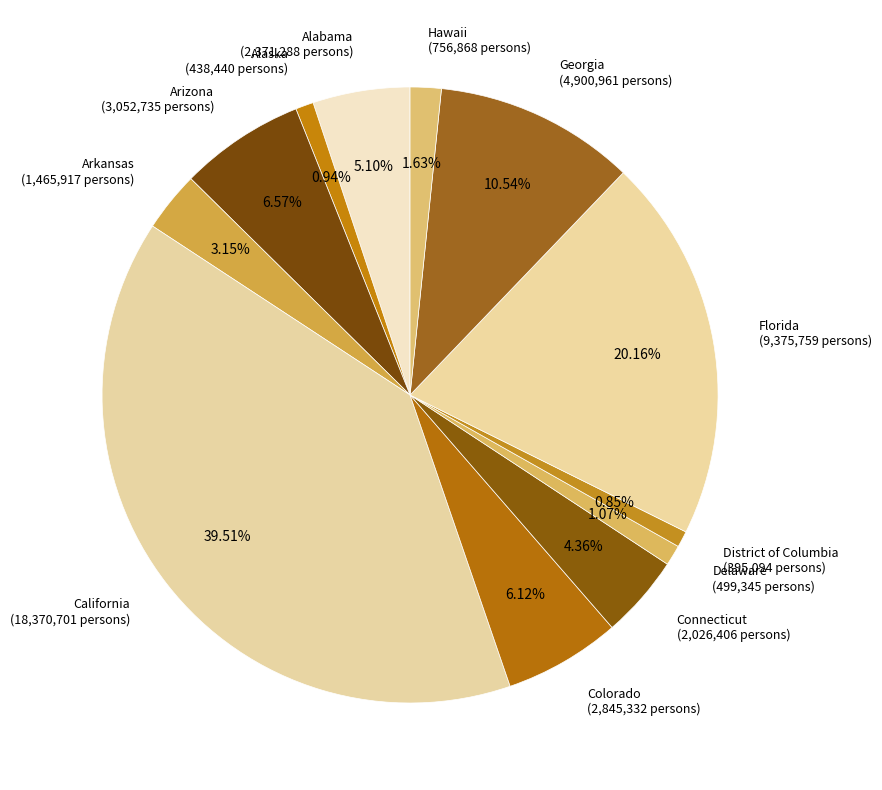

Count the number of slices in the pie.

12